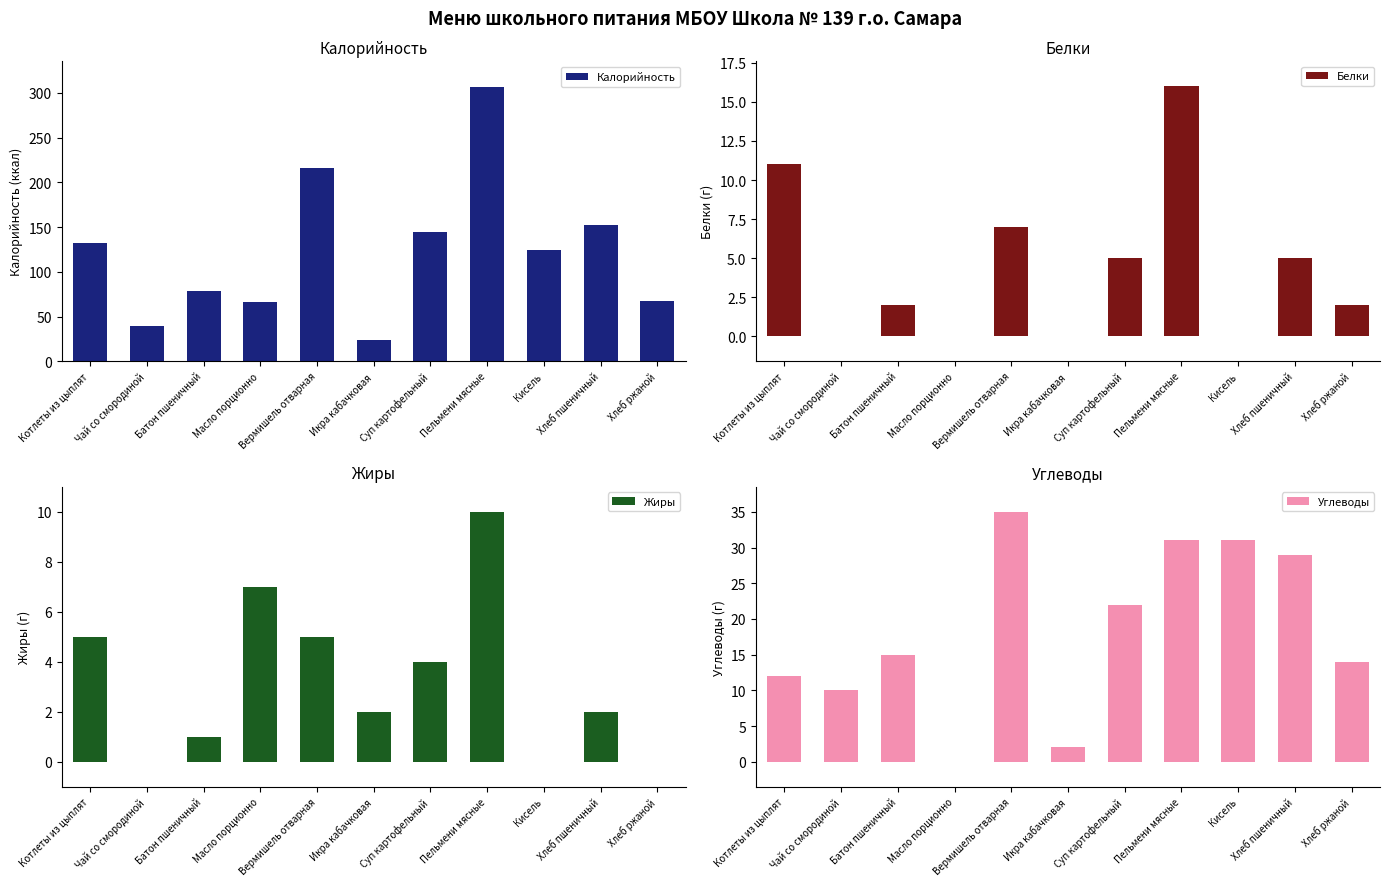

Reading left to right, list all the values displayed in this chart.

Калорийность: Котлеты из цыплят=132	Чай со смородиной=39	Батон пшеничный=79	Масло порционно=66	Вермишель отварная=216	Икра кабачковая=24	Суп картофельный=144	Пельмени мясные=307	Кисель=124	Хлеб пшеничный=152	Хлеб ржаной=67
Белки: Котлеты из цыплят=11	Чай со смородиной=0	Батон пшеничный=2	Масло порционно=0	Вермишель отварная=7	Икра кабачковая=0	Суп картофельный=5	Пельмени мясные=16	Кисель=0	Хлеб пшеничный=5	Хлеб ржаной=2
Жиры: Котлеты из цыплят=5	Чай со смородиной=0	Батон пшеничный=1	Масло порционно=7	Вермишель отварная=5	Икра кабачковая=2	Суп картофельный=4	Пельмени мясные=10	Кисель=0	Хлеб пшеничный=2	Хлеб ржаной=0
Углеводы: Котлеты из цыплят=12	Чай со смородиной=10	Батон пшеничный=15	Масло порционно=0	Вермишель отварная=35	Икра кабачковая=2	Суп картофельный=22	Пельмени мясные=31	Кисель=31	Хлеб пшеничный=29	Хлеб ржаной=14